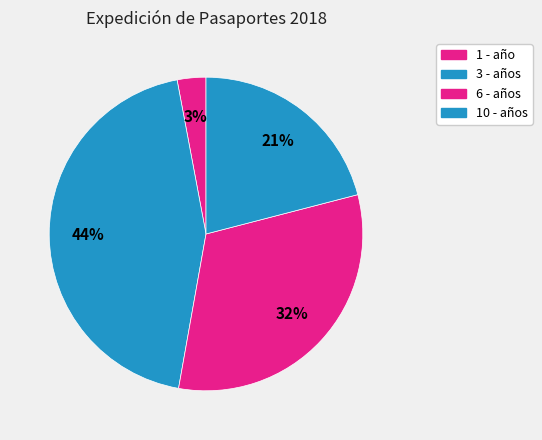

To the nearest percent, what is the combined percentage of 1 - año and 3 - años?

47%